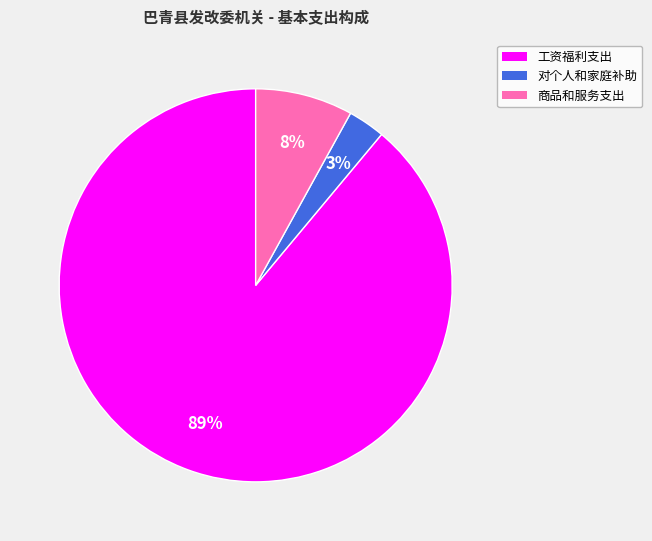

To the nearest percent, what portion does 对个人和家庭补助 represent?

3%